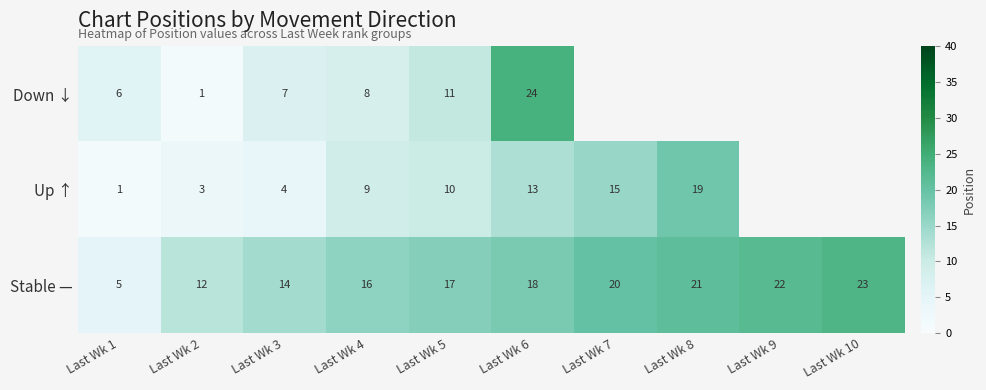

What is the difference between the highest and lowest values at Last Wk 3?

10